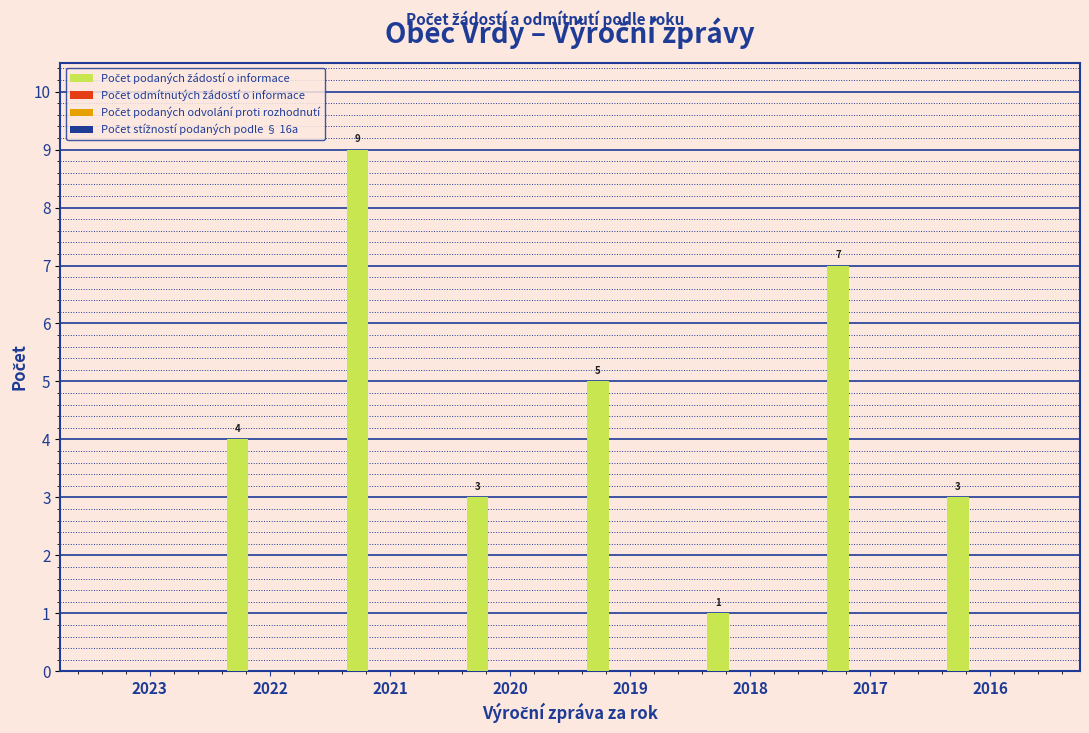

What is the sum of all values?

32